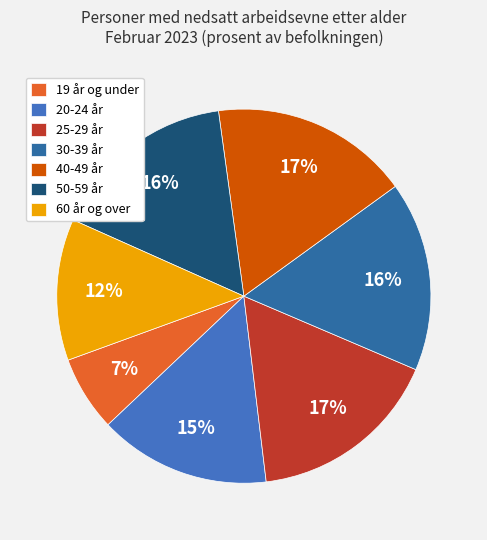

Between 25-29 år and 20-24 år, which is larger?

25-29 år